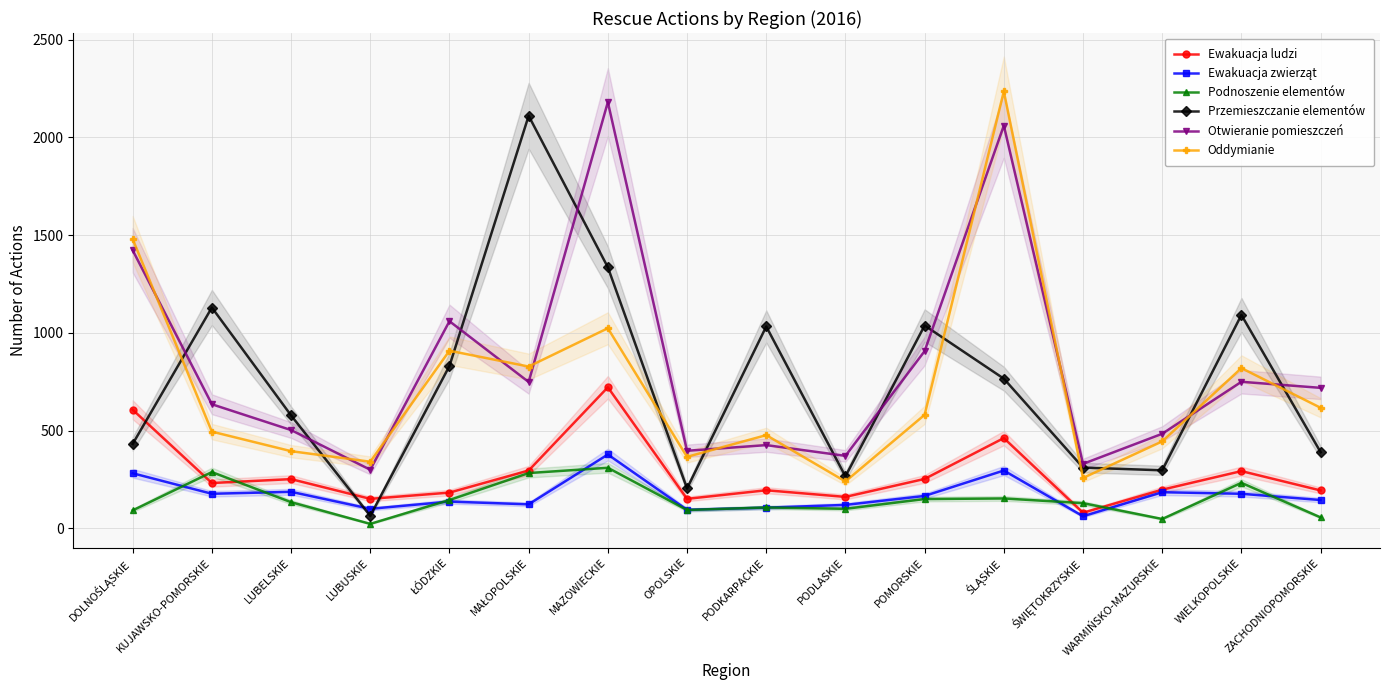

At which category is the sum across all series the highest?

ŚLĄSKIE